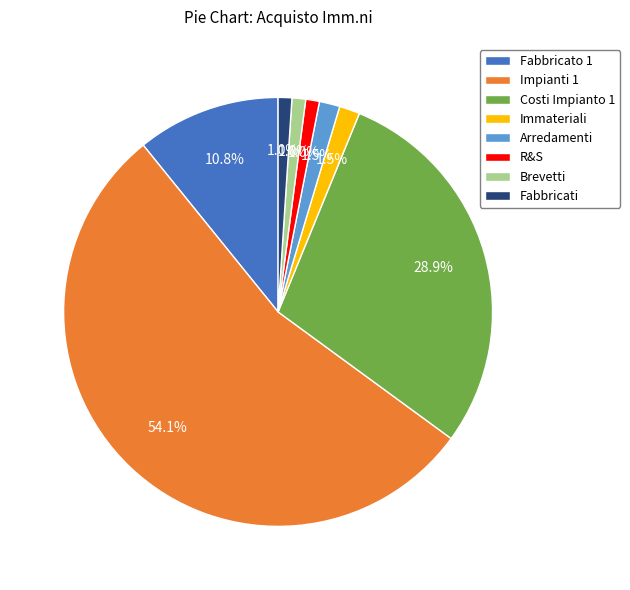

Is it true that Arredamenti is 15% of the pie?

False